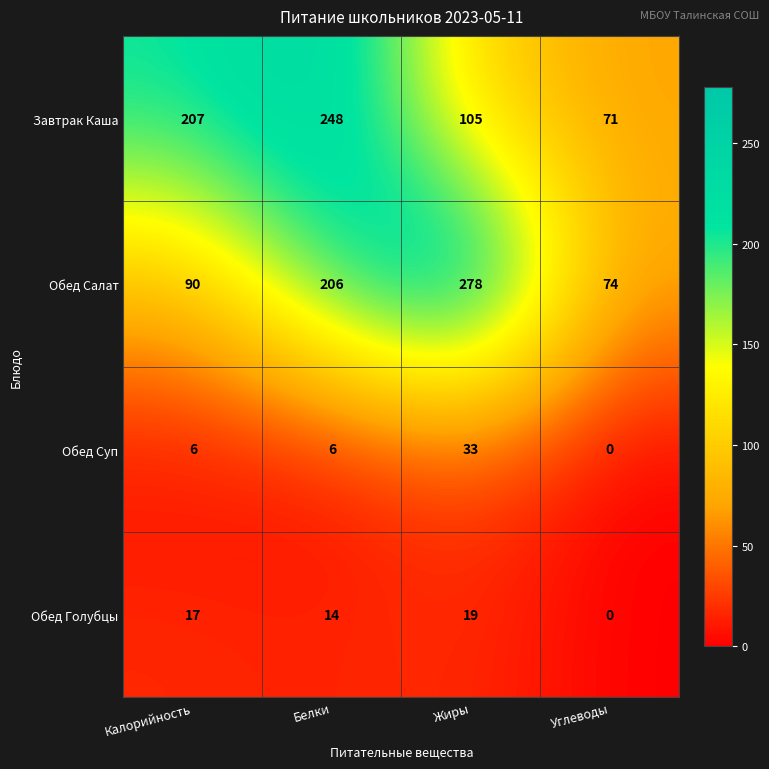

At Жиры, list the series in order from largest to smallest.

Обед Салат, Завтрак Каша, Обед Суп, Обед Голубцы